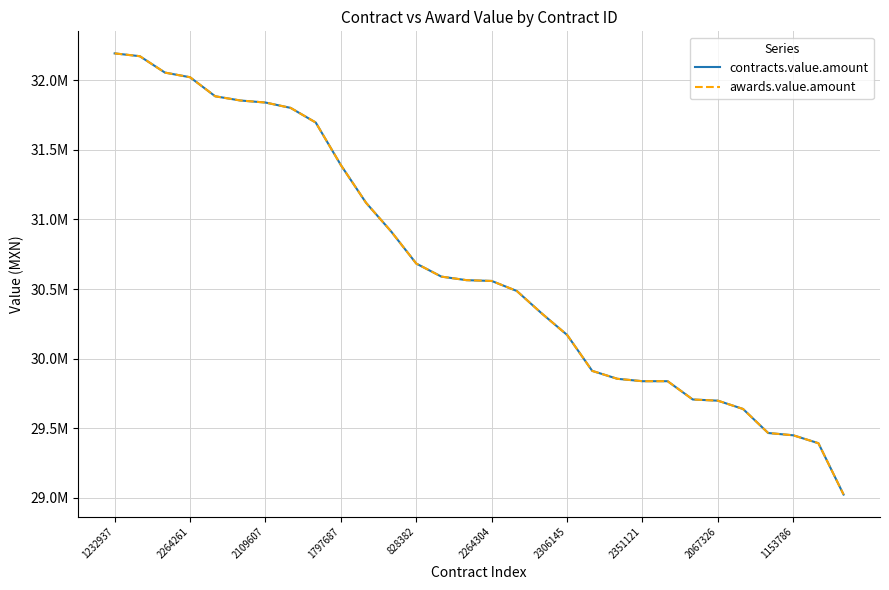

Is this an area chart (filled region under the line)?

No